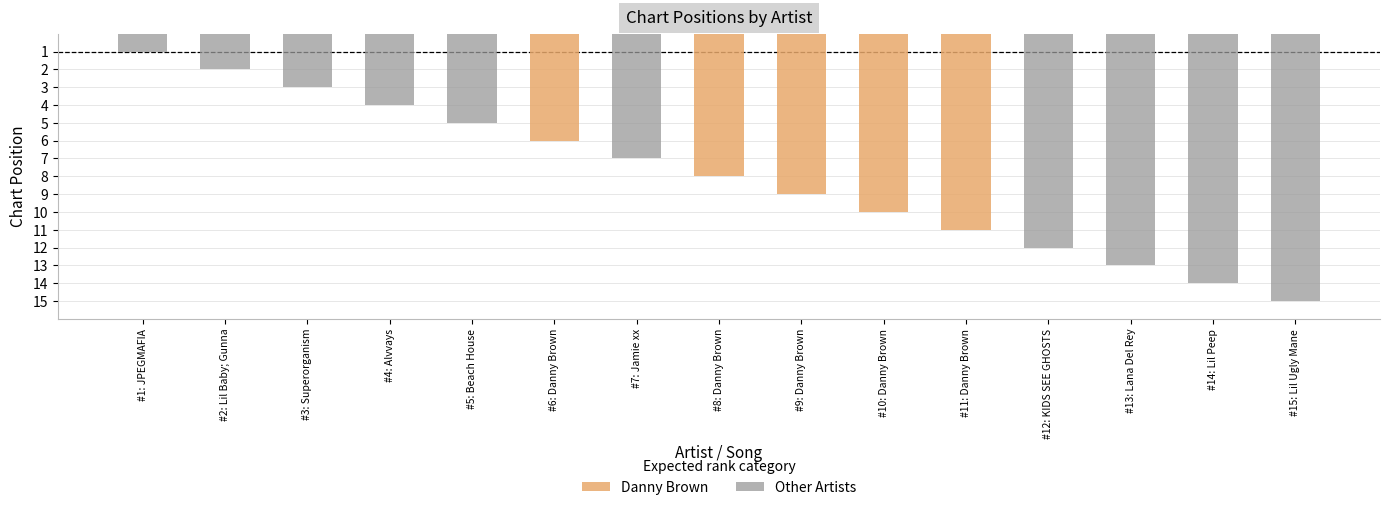

Reading left to right, what are all the values shown in this chart?

1	2	3	4	5	6	7	8	9	10	11	12	13	14	15